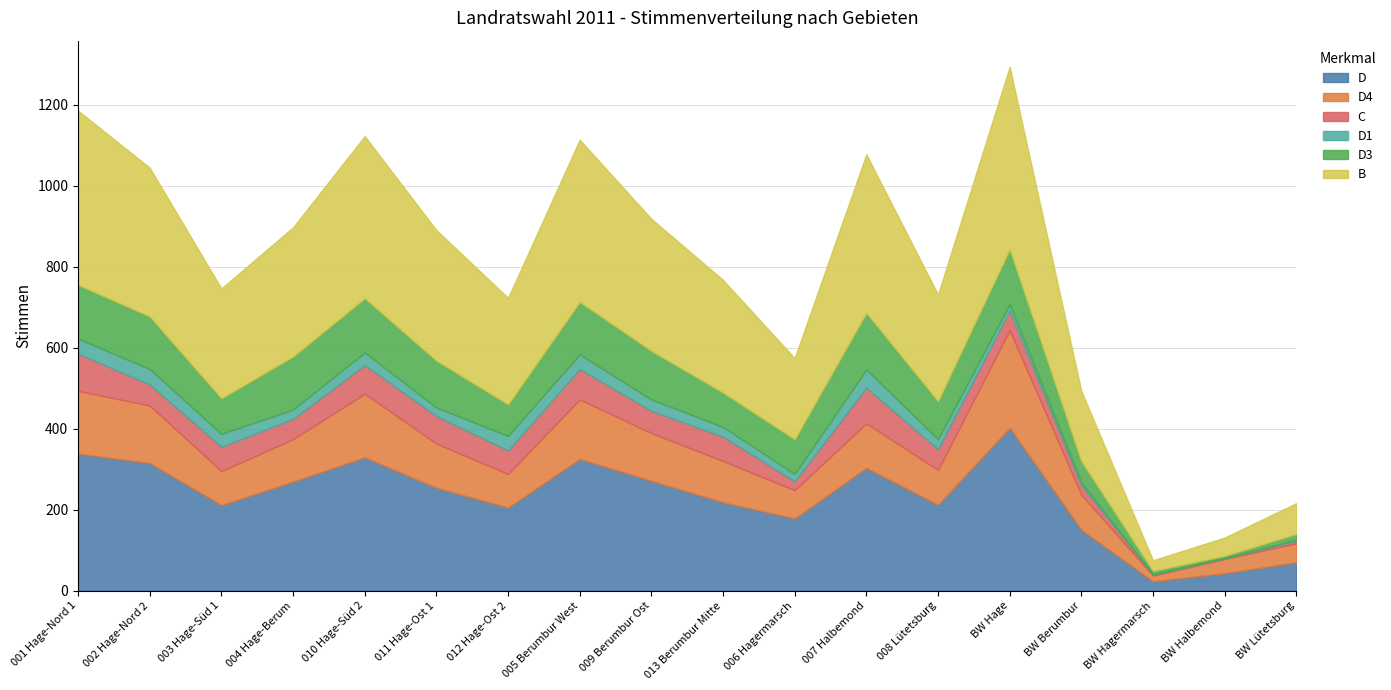

How many lines are shown in the chart?

6